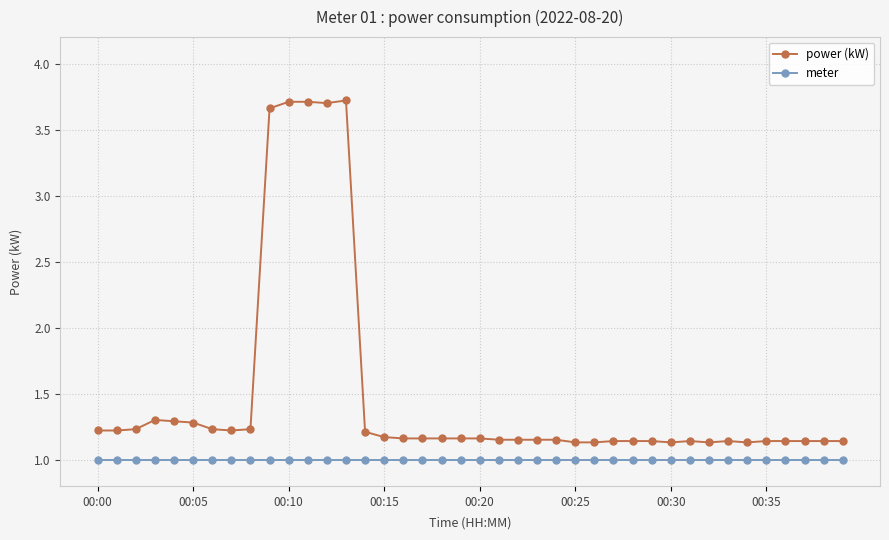

True or false: power (kW) and meter cross at least once.

False